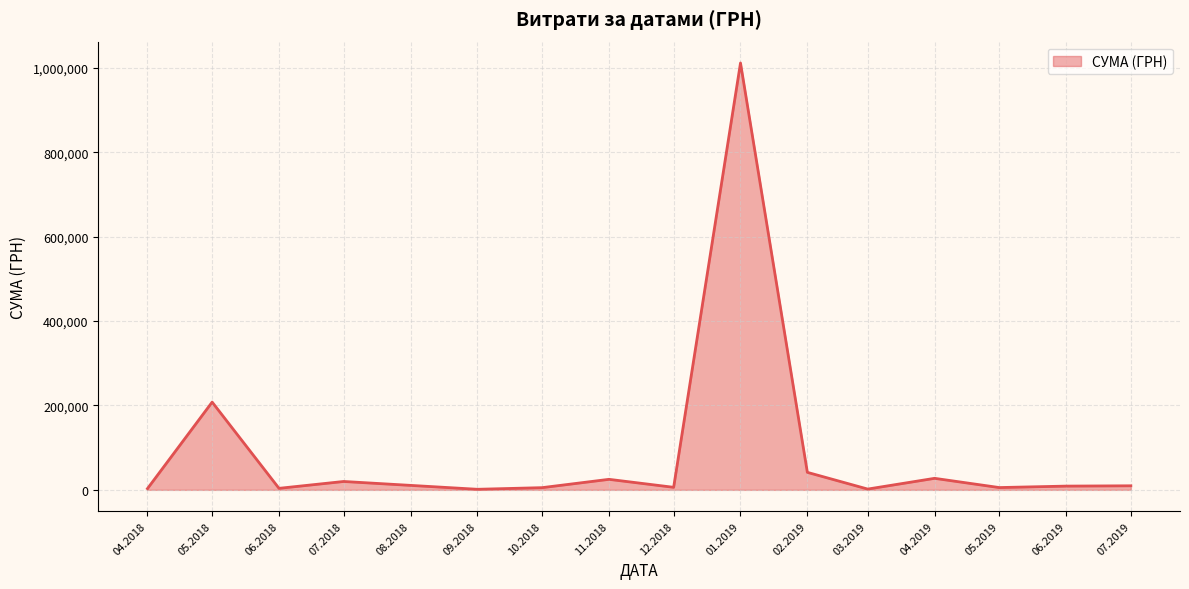

What is the greatest value displayed?

1011914.6